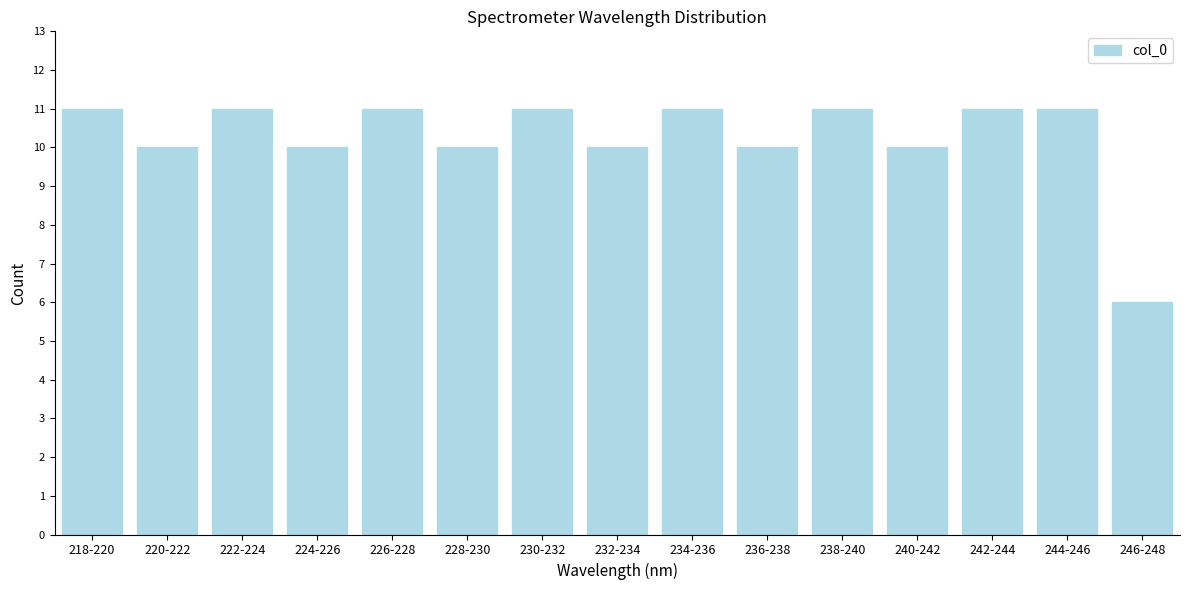

Reading left to right, what are all the values shown in this chart?

11	10	11	10	11	10	11	10	11	10	11	10	11	11	6